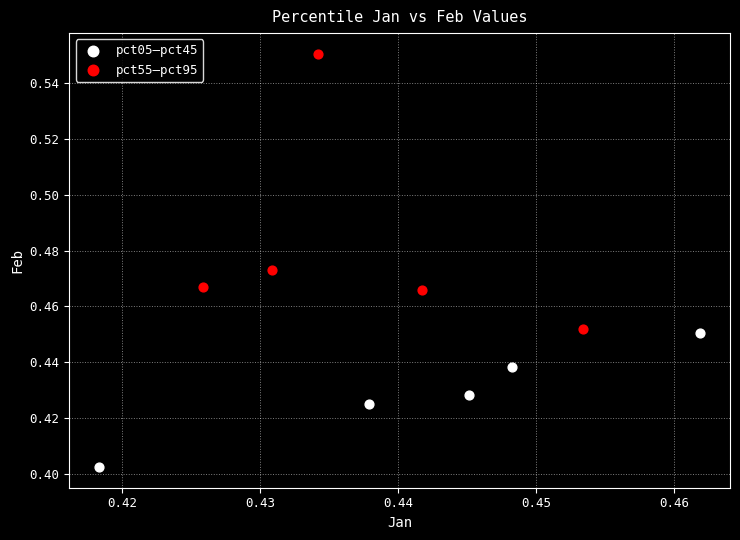

Which series has the widest spread of Y values?

pct55–pct95